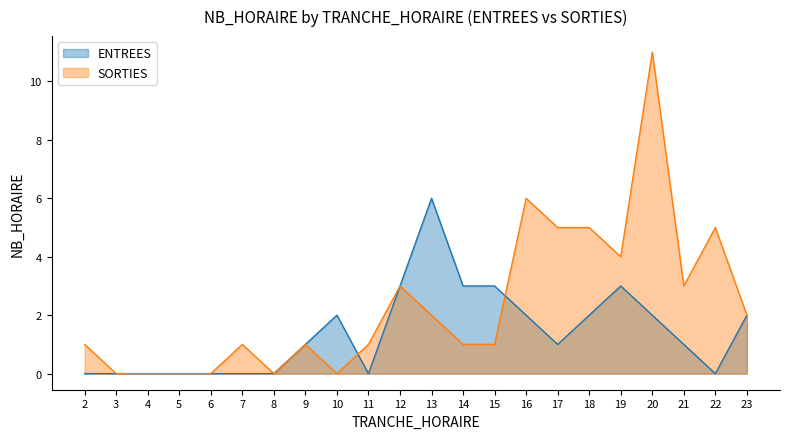

The value of ENTREES at 11 is 0. True or false?

True